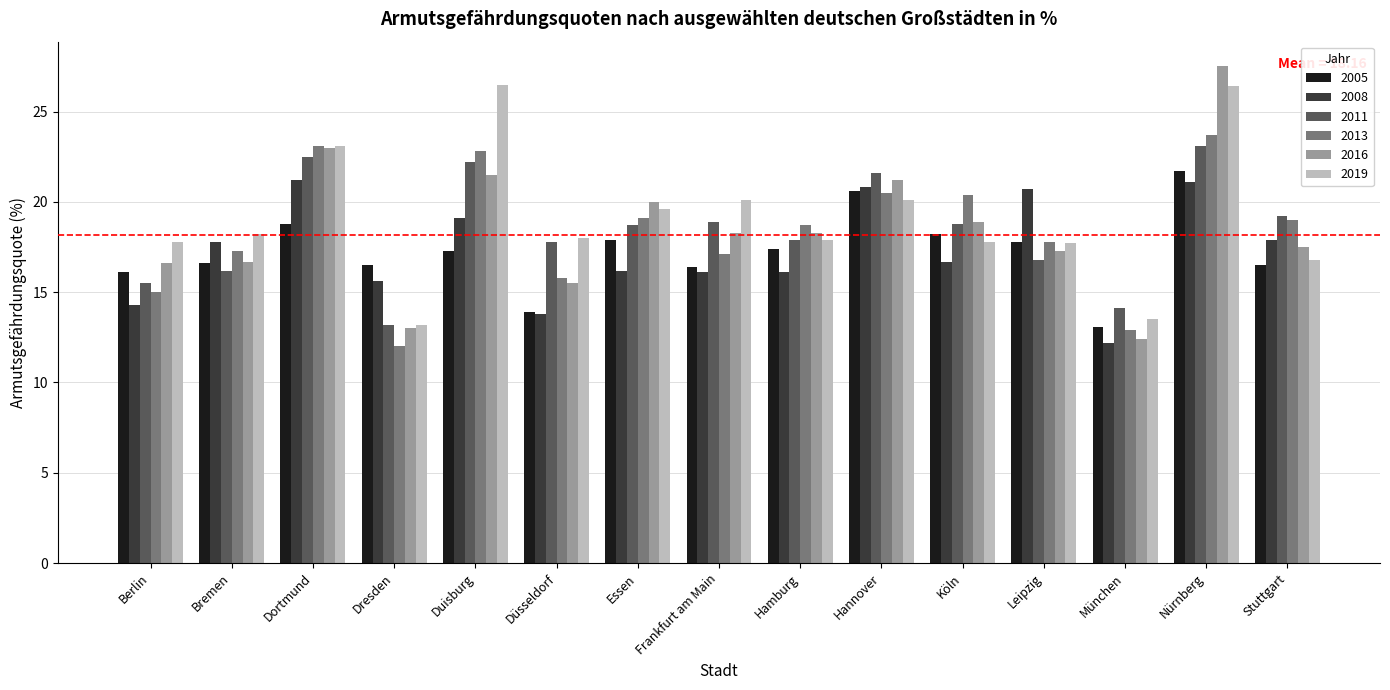

Does the chart contain any negative values?

No